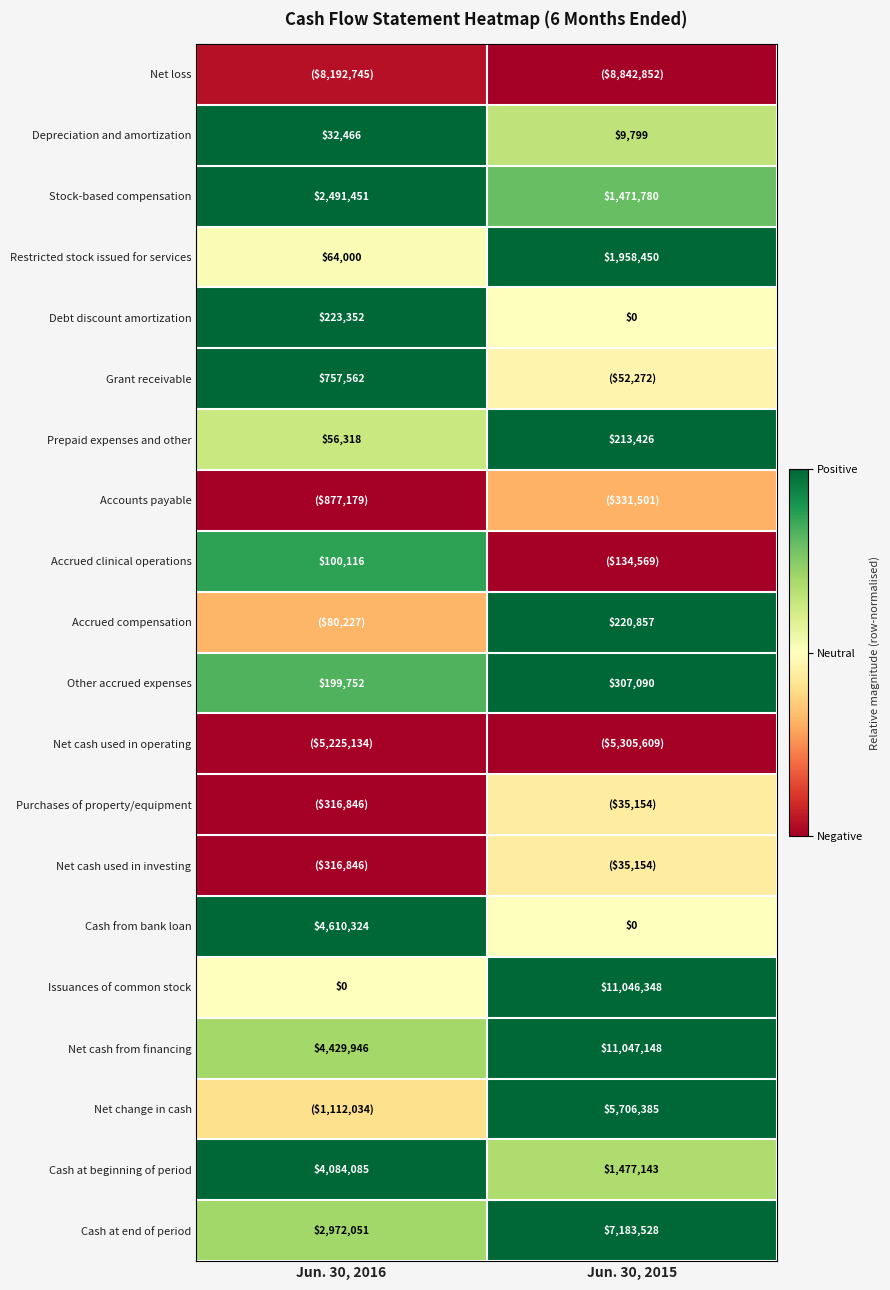

Rank the categories by Other accrued expenses value from lowest to highest.

Jun. 30, 2016, Jun. 30, 2015